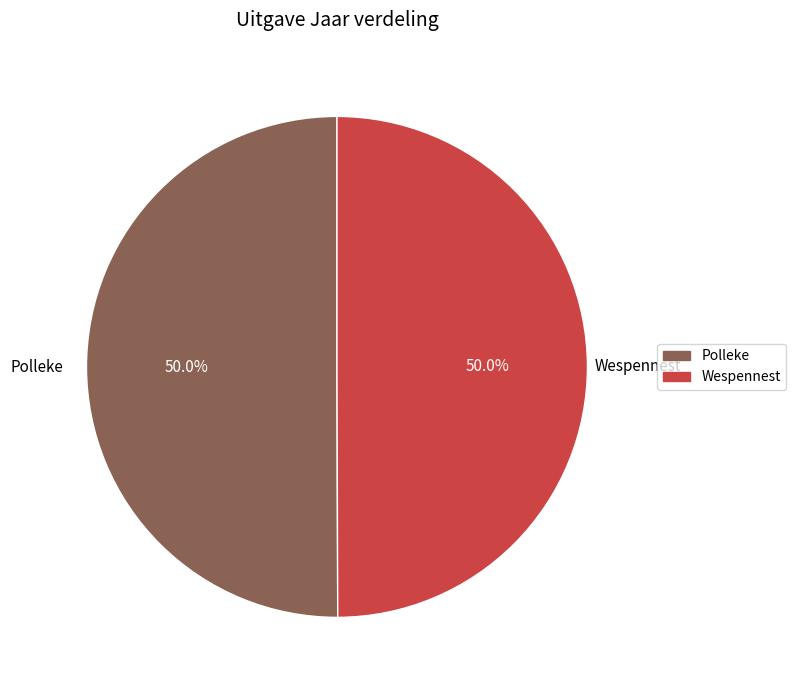

What percentage is NOT represented by Polleke?

50.0%